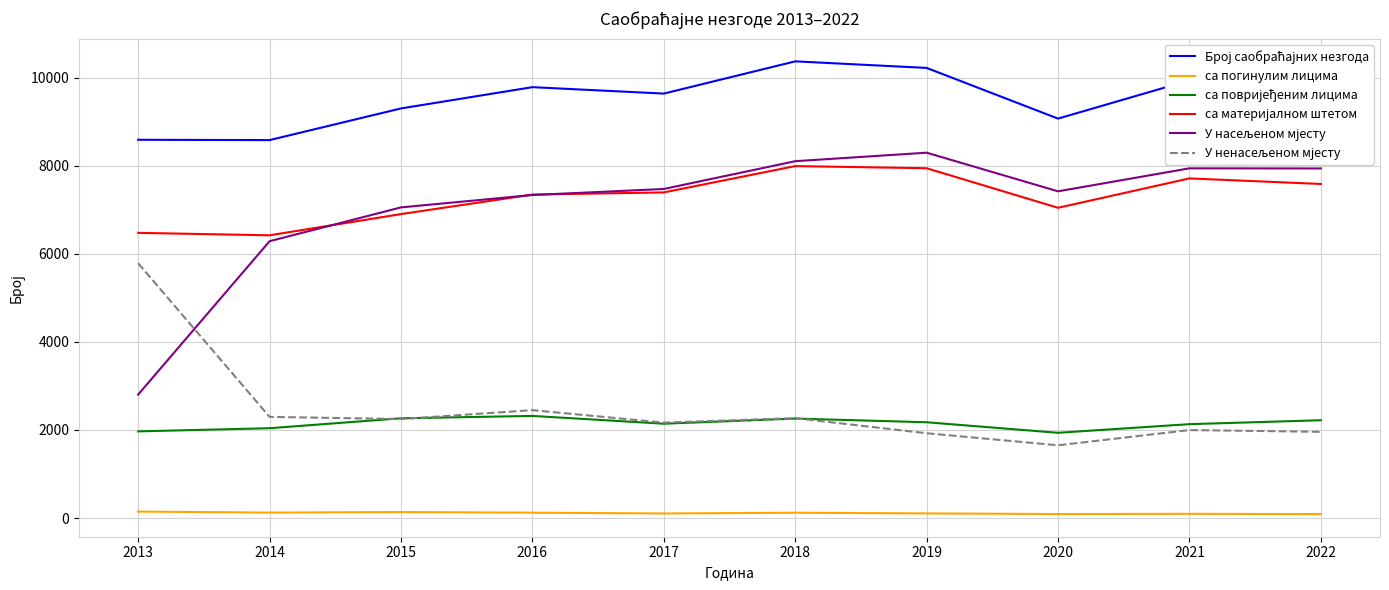

The са погинулим лицима series shows 120 at 2018. True or false?

True